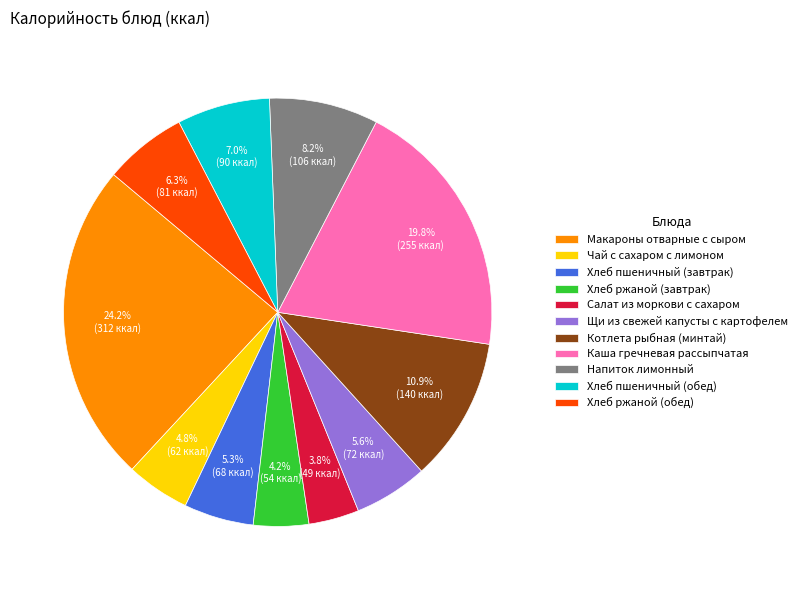

Which has a higher value, Хлеб пшеничный (завтрак) or Салат из моркови с сахаром?

Хлеб пшеничный (завтрак)